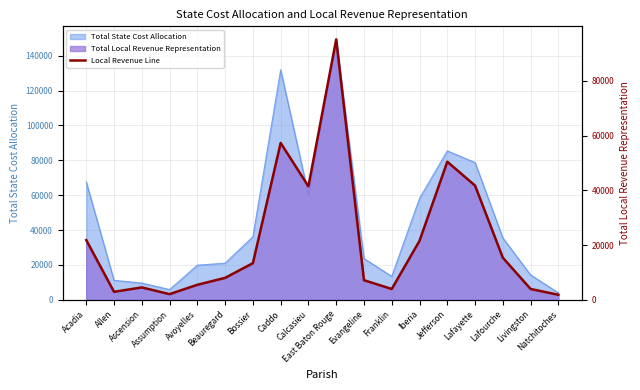

Reading right to left, what are all the values shown in this chart?

1851	3969	15401	41766	50483	21567	3968	7171	95215	41491	57353	13394	8029	5500	2085	4541	2931	21836